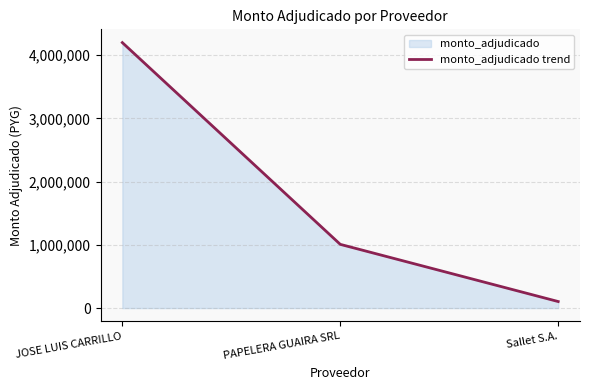

What is the sum of the values at PAPELERA GUAIRA SRL and JOSE LUIS CARRILLO?

5207000